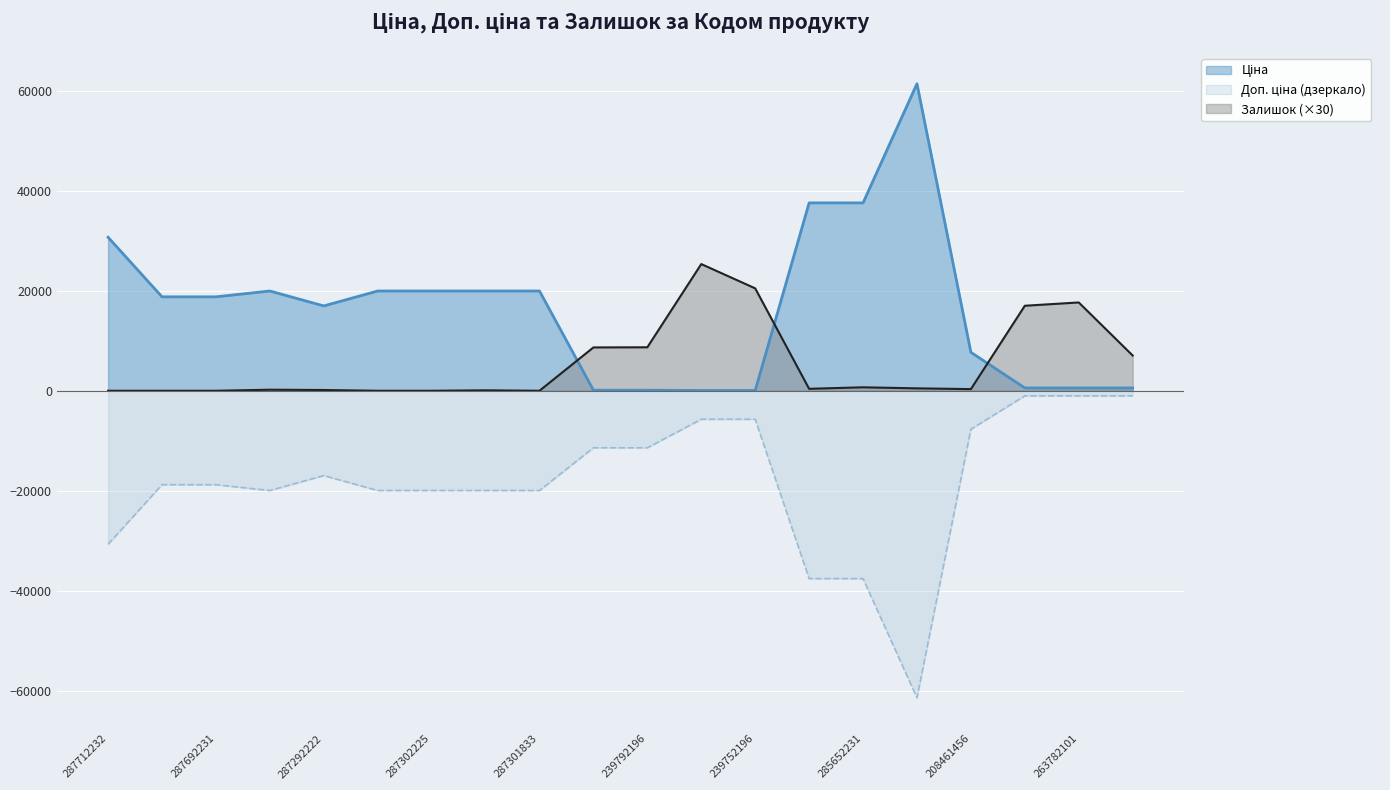

Which category has the highest value across all series?

285672232